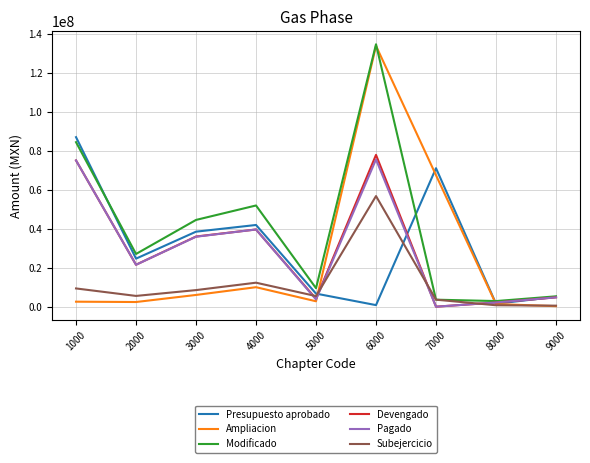

What is the difference between the second highest and minimum values in the Pagado series?

74968068.2